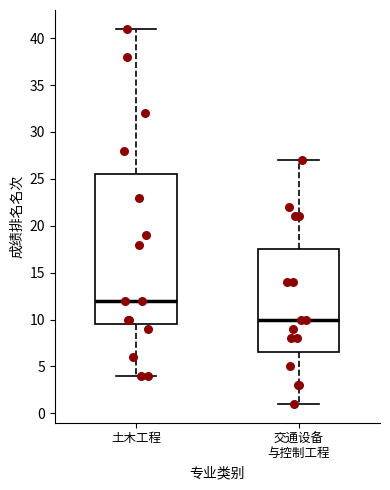

Reading left to right, transcribe this box plot: for each box, give where its median line is, the range the box spans, and where its two whiskers end, as read against the y-axis. The values are not printed on the chart, so give them approximately, as read against the axis.

土木工程: median 12.0, box 9.5 to 25.5, whiskers 4.0 to 41.0
交通设备 与控制工程: median 10.0, box 6.5 to 17.5, whiskers 1.0 to 27.0